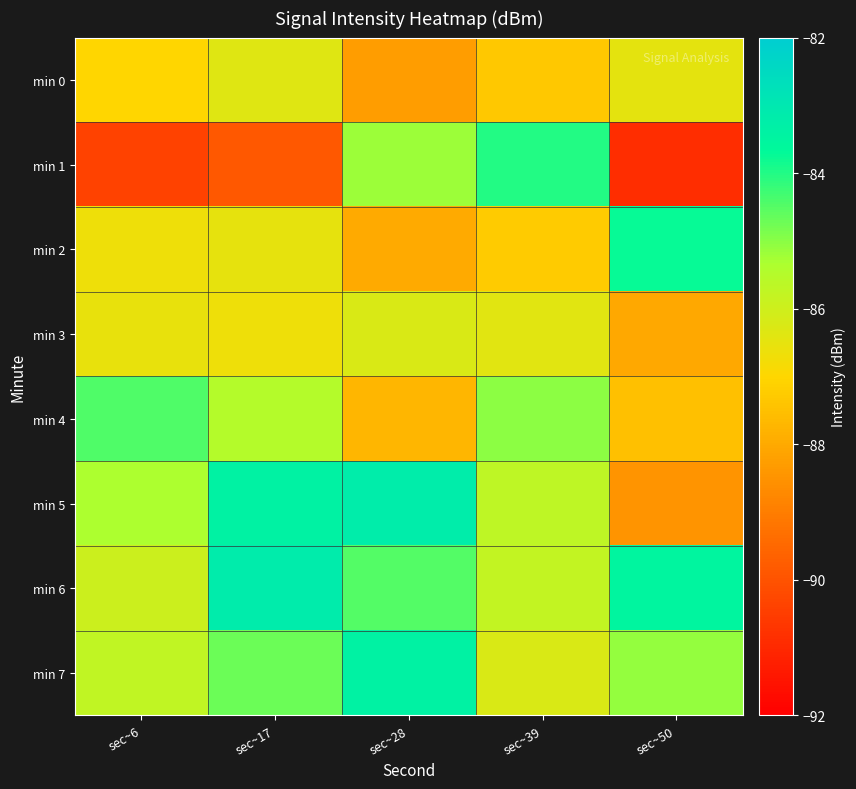

At which category does the chart reach its minimum across all series?

sec~50